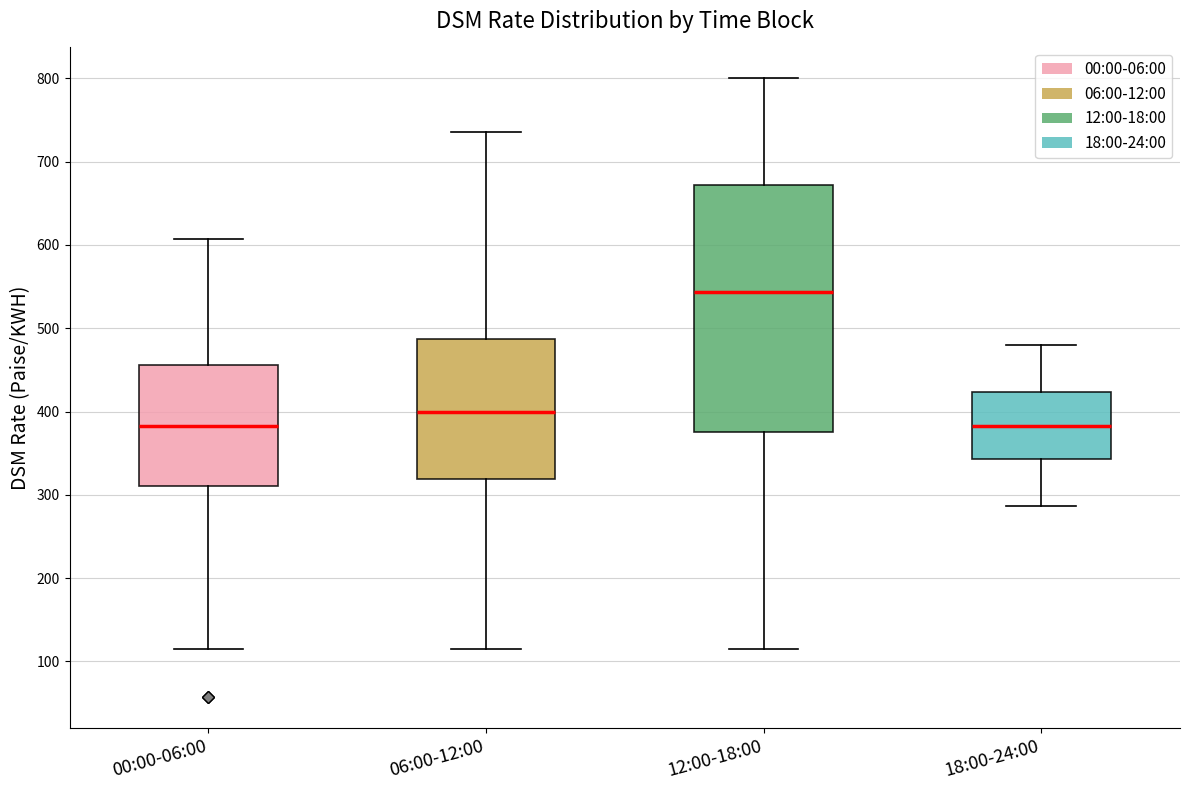

Where does the upper whisker of the box for 06:00-12:00 end on the y-axis? The values are not printed on the chart, so give them approximately, as read against the axis.

740